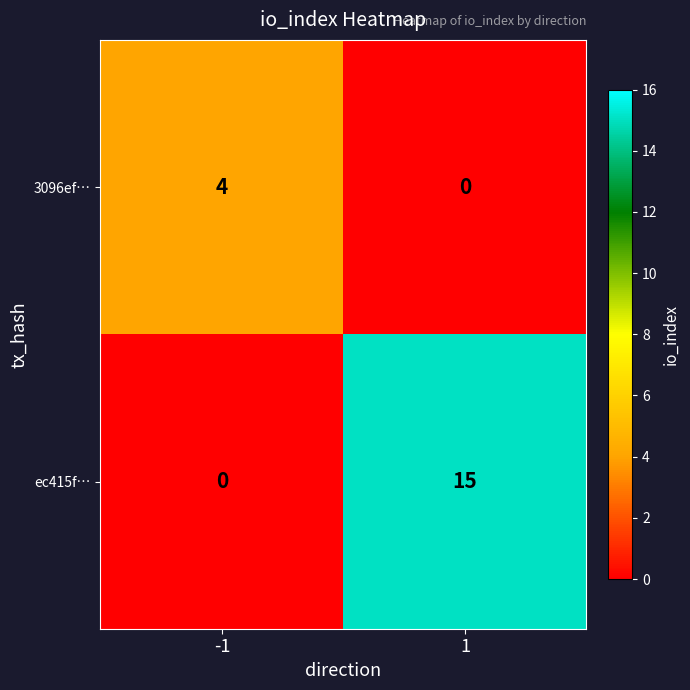

What is the sum of the 3096ef… values at -1 and 1?

4